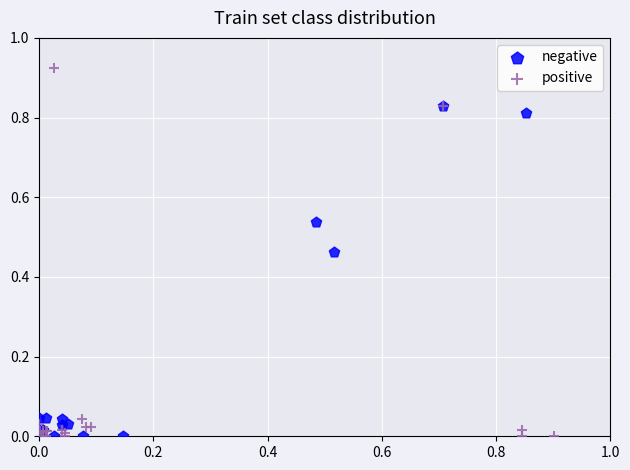

Which series reaches the maximum Y coordinate?

positive